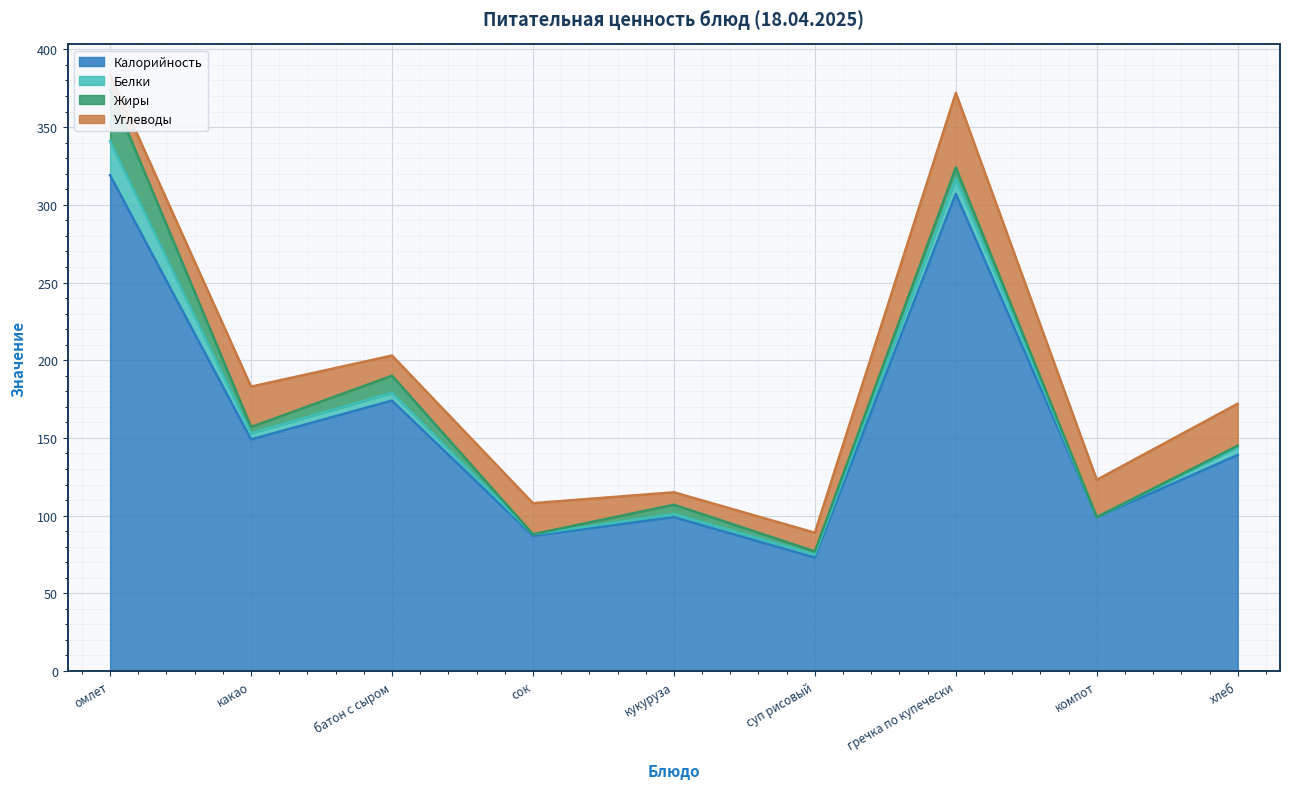

Rank the series at какао from lowest to highest value.

Белки, Жиры, Углеводы, Калорийность